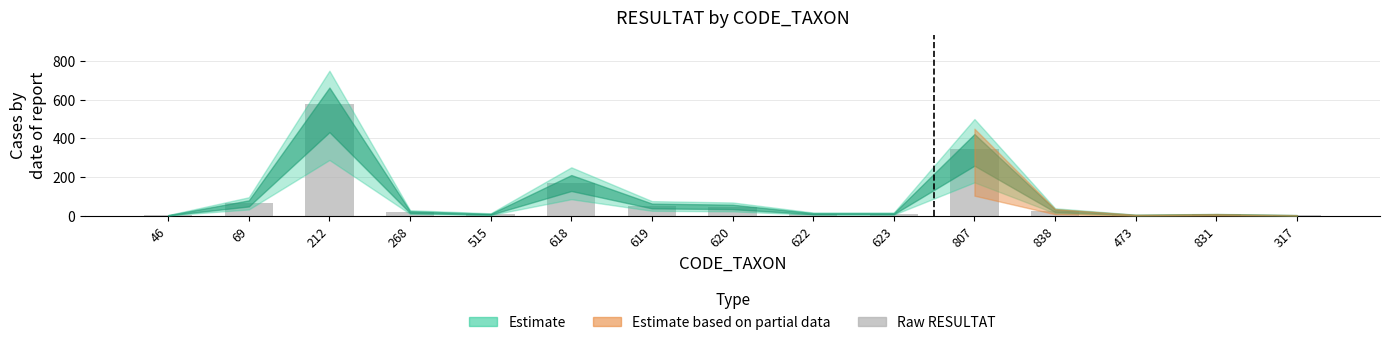

Rank the categories by value from highest to lowest.

212, 807, 618, 69, 619, 620, 838, 268, 622, 623, 515, 831, 473, 317, 46